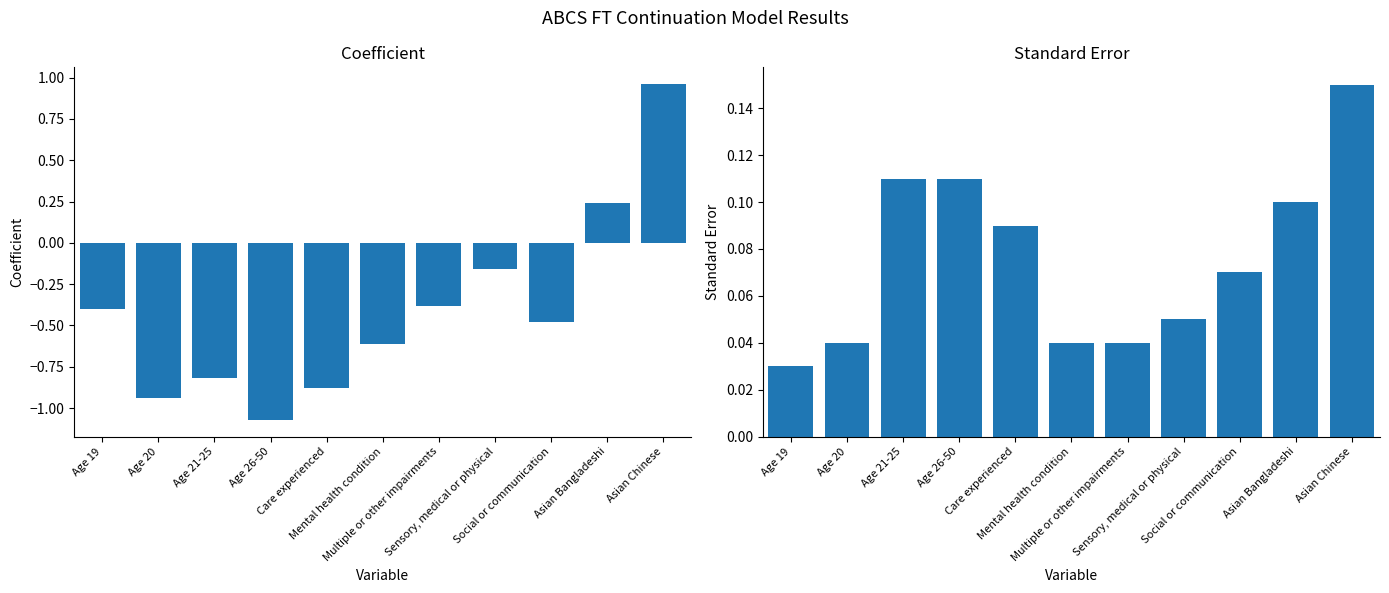

How many data points does each series have?

11